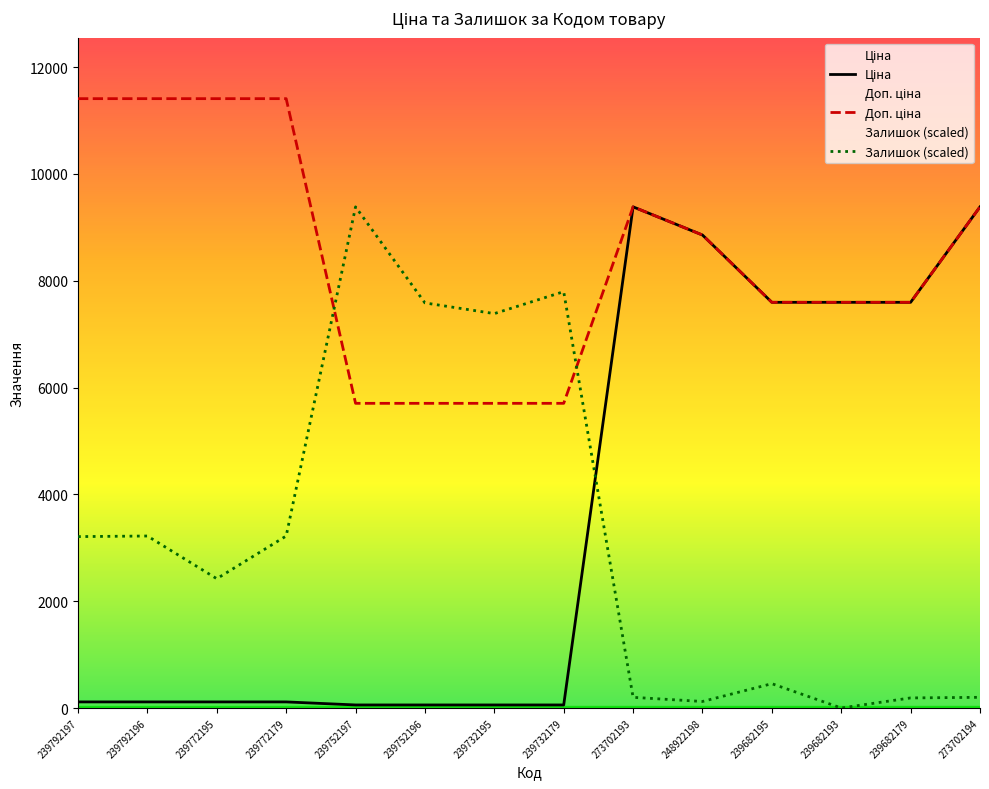

True or false: Залишок and Ціна cross at least once.

True